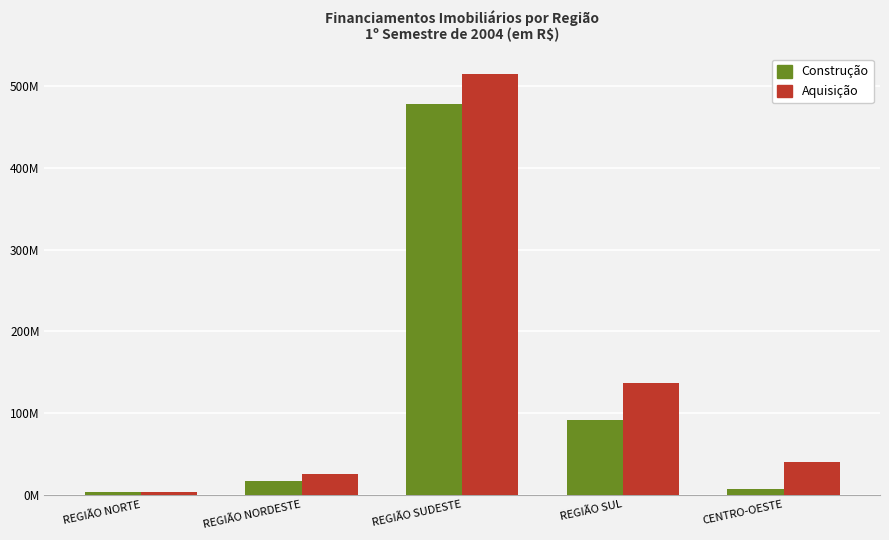

Reading left to right, list all the values displayed in this chart.

Construção: REGIÃO NORTE=2800072	REGIÃO NORDESTE=16335108	REGIÃO SUDESTE=478960879	REGIÃO SUL=92010666	CENTRO-OESTE=7302538
Aquisição: REGIÃO NORTE=2767921	REGIÃO NORDESTE=25599213	REGIÃO SUDESTE=514585264	REGIÃO SUL=136559631	CENTRO-OESTE=39588683